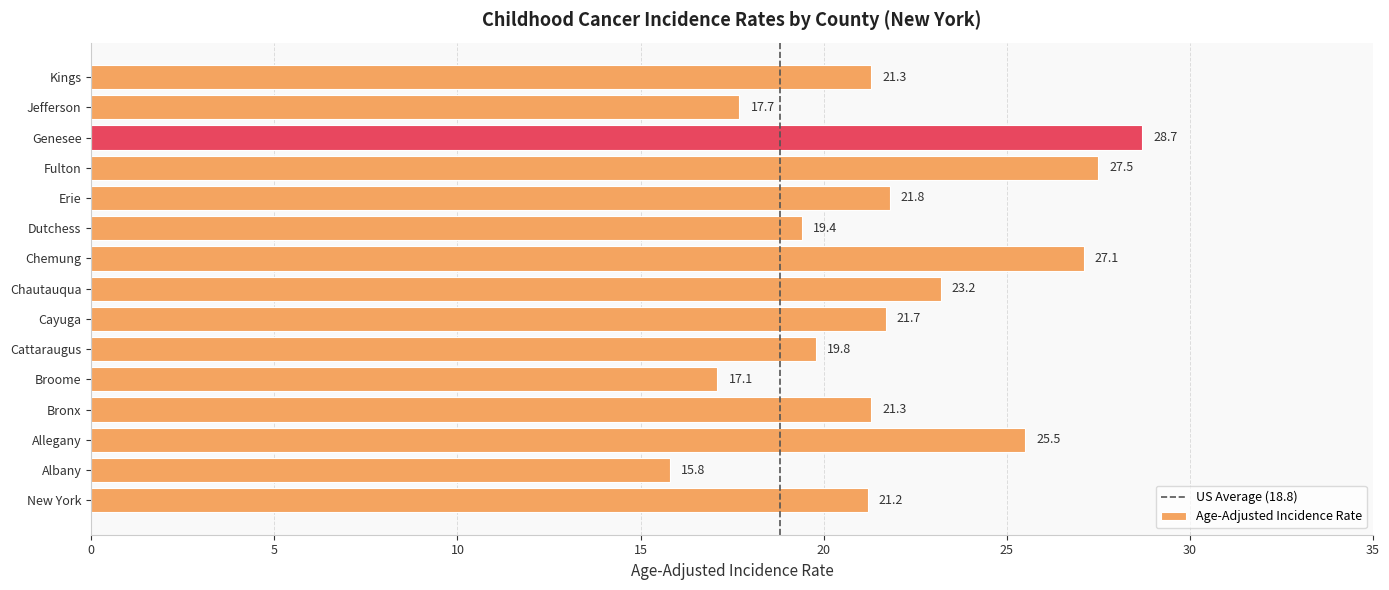

Which label corresponds to the largest value in the chart?

Genesee